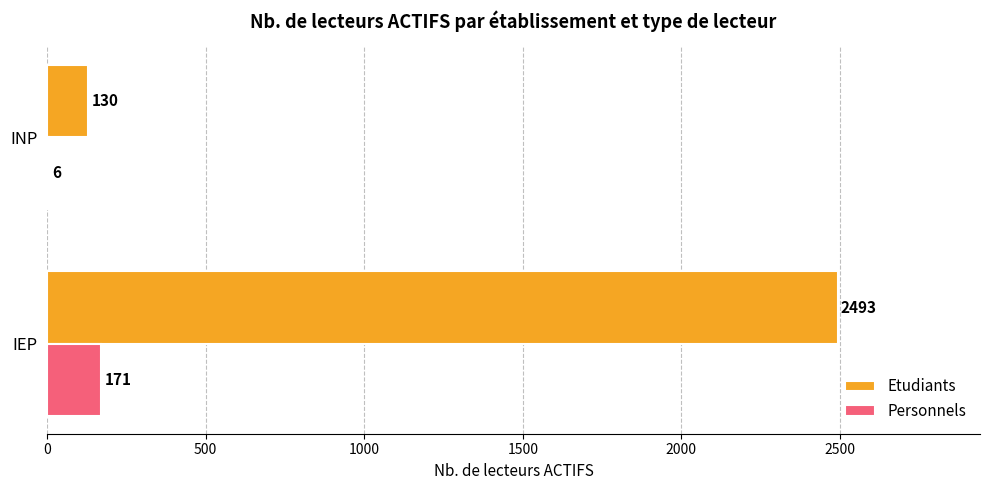

What are all the series names shown in the legend?

Etudiants, Personnels